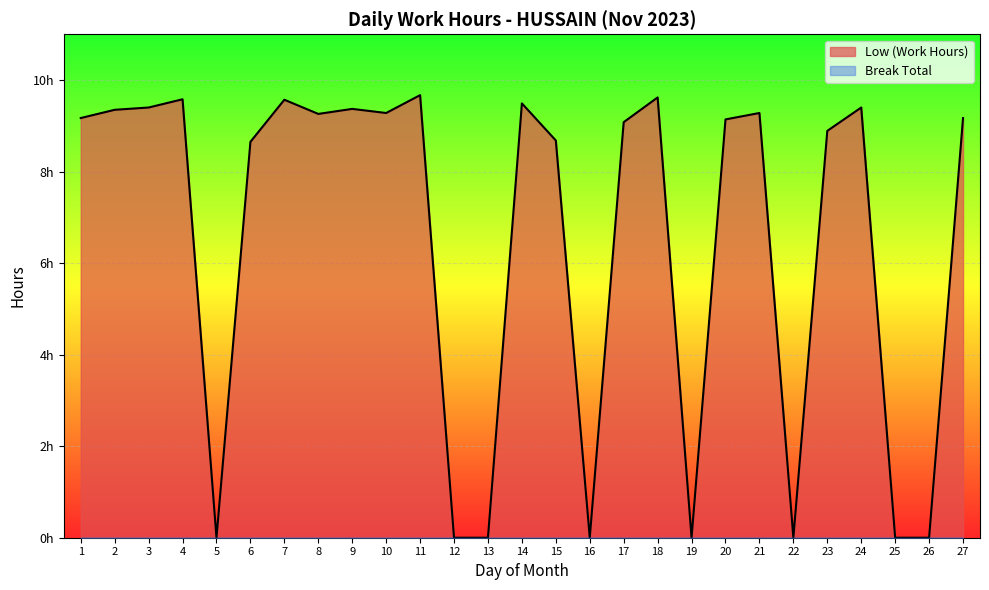

Reading right to left, extract all data points from this chart.

27=9.2	26=0.0	25=0.0	24=9.4	23=8.9	22=0.0	21=9.3	20=9.1	19=0.0	18=9.6	17=9.1	16=0.0	15=8.7	14=9.5	13=0.0	12=0.0	11=9.7	10=9.3	9=9.4	8=9.3	7=9.6	6=8.7	5=0.0	4=9.6	3=9.4	2=9.3	1=9.2